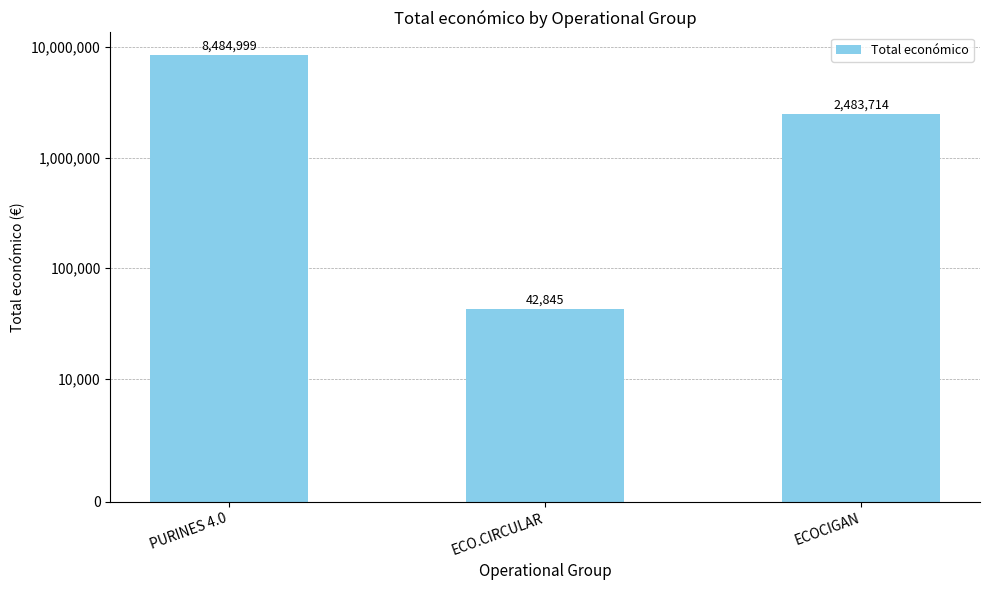

What is the label of the 1st bar from the left?

PURINES 4.0